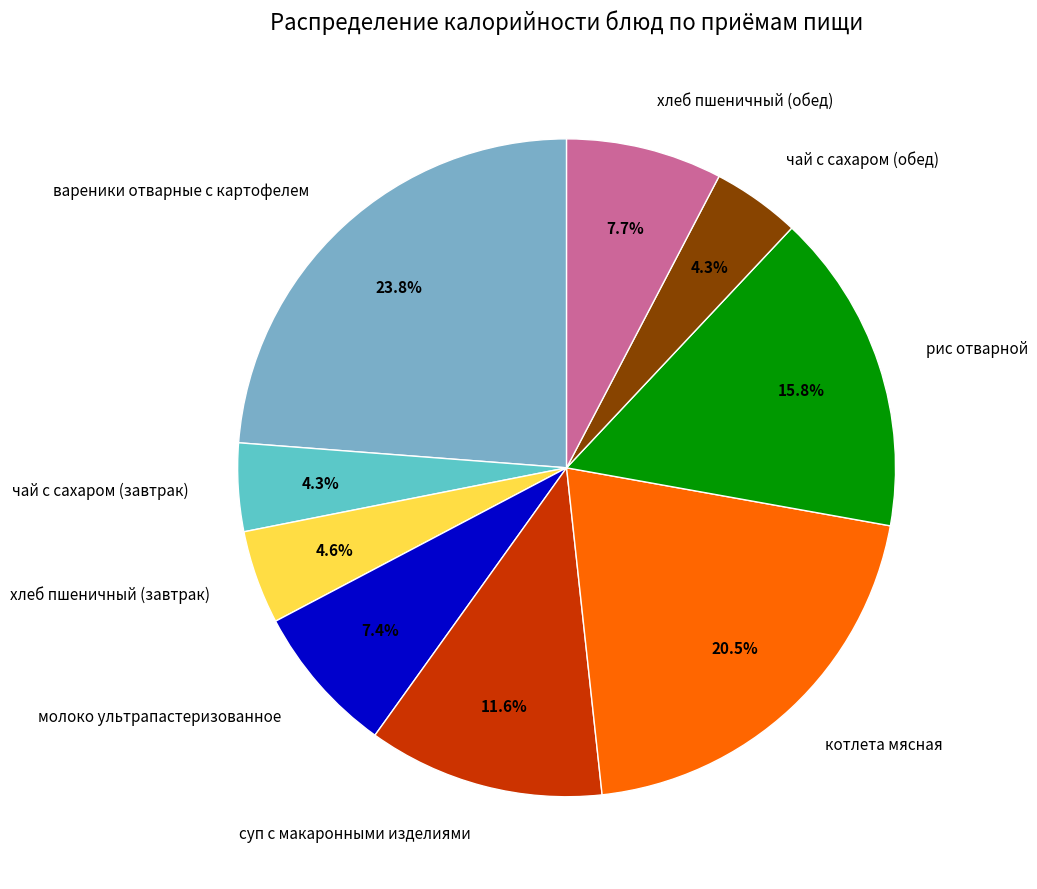

How many segments does this pie chart have?

9